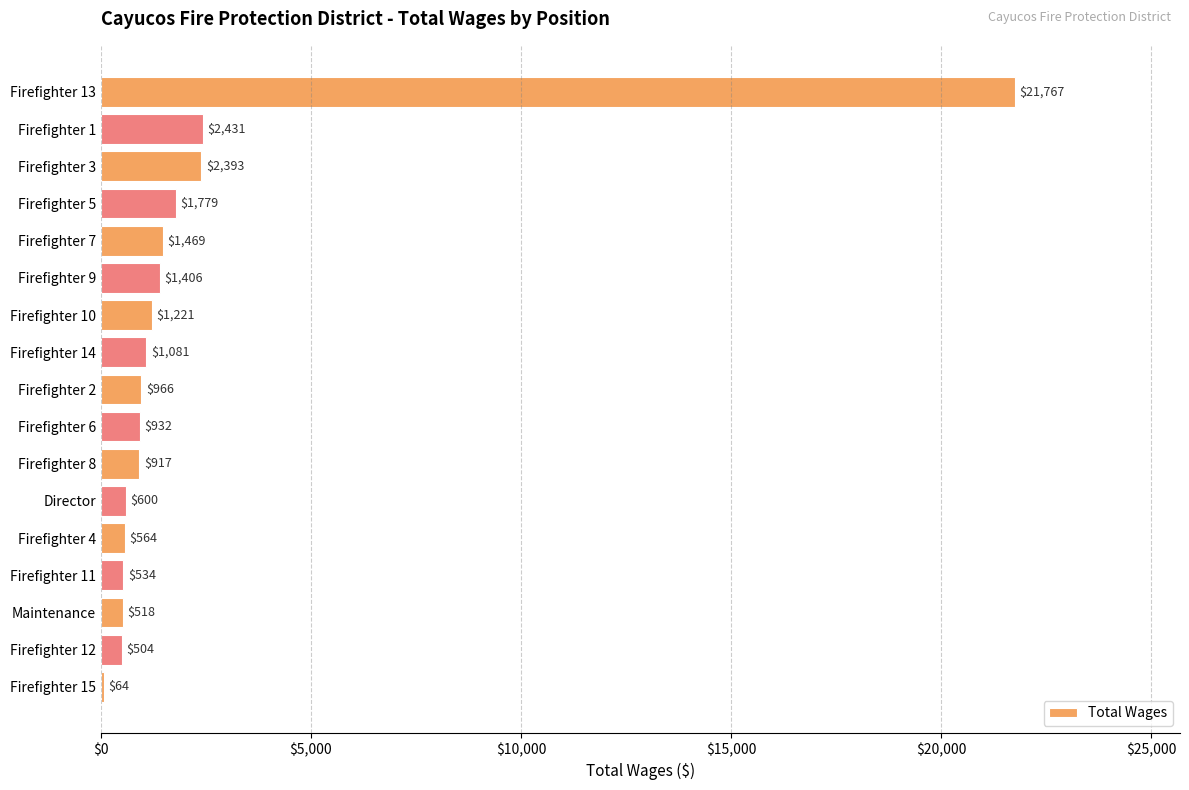

Which has a higher value, Firefighter 9 or Firefighter 14?

Firefighter 9